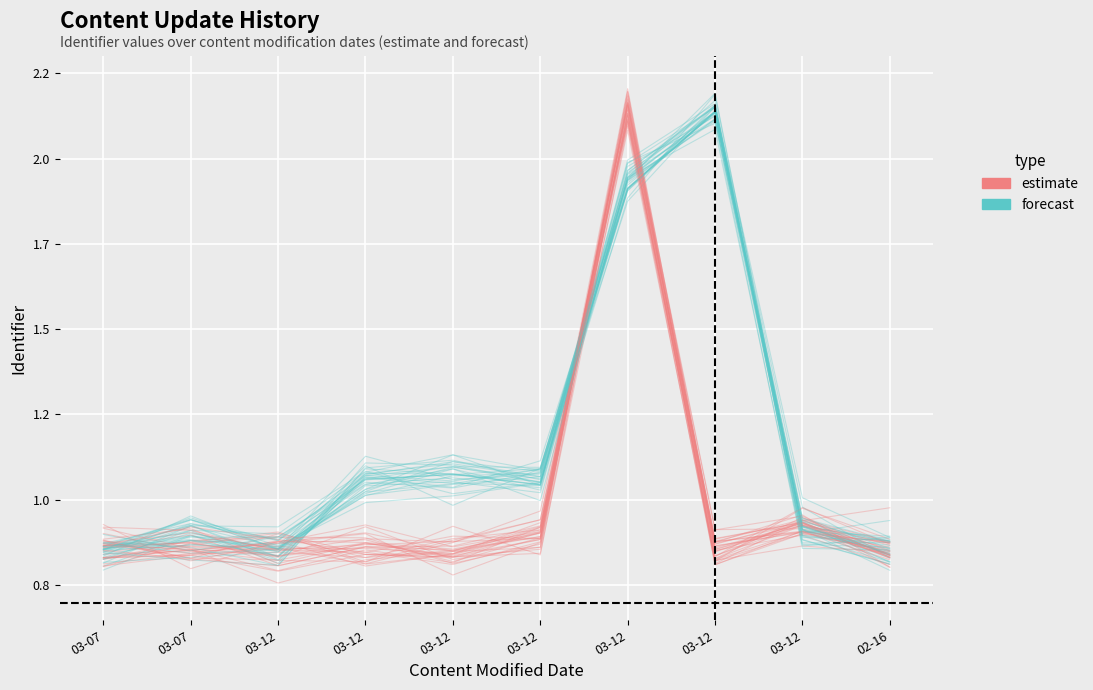

At which category does the chart reach its peak across all series?

03-12